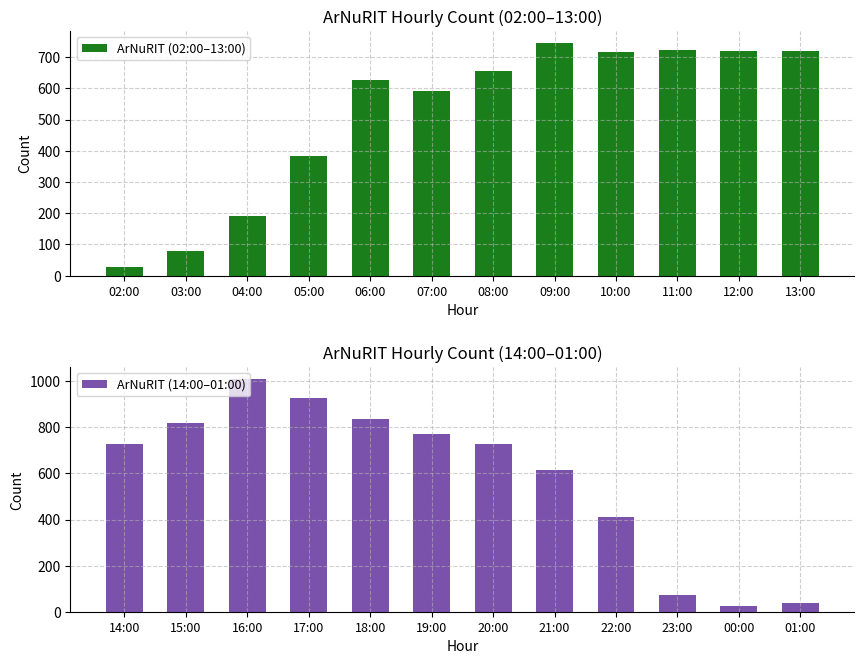

Read the ArNuRIT (02:00–13:00) value at 12:00.

720